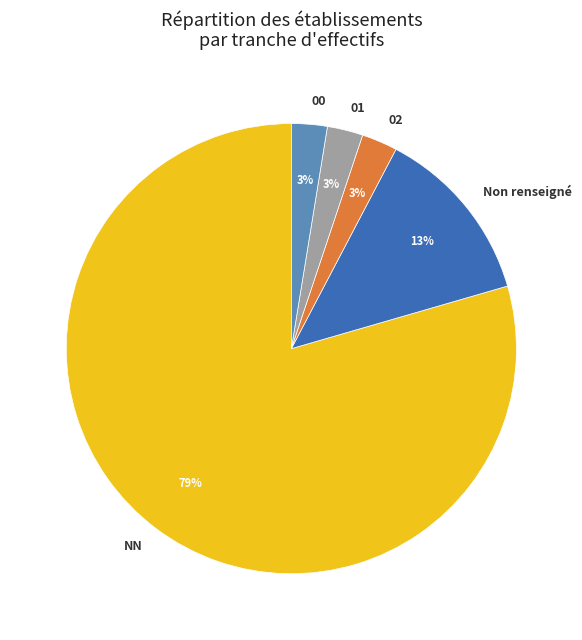

Which category has the biggest portion of the pie?

NN